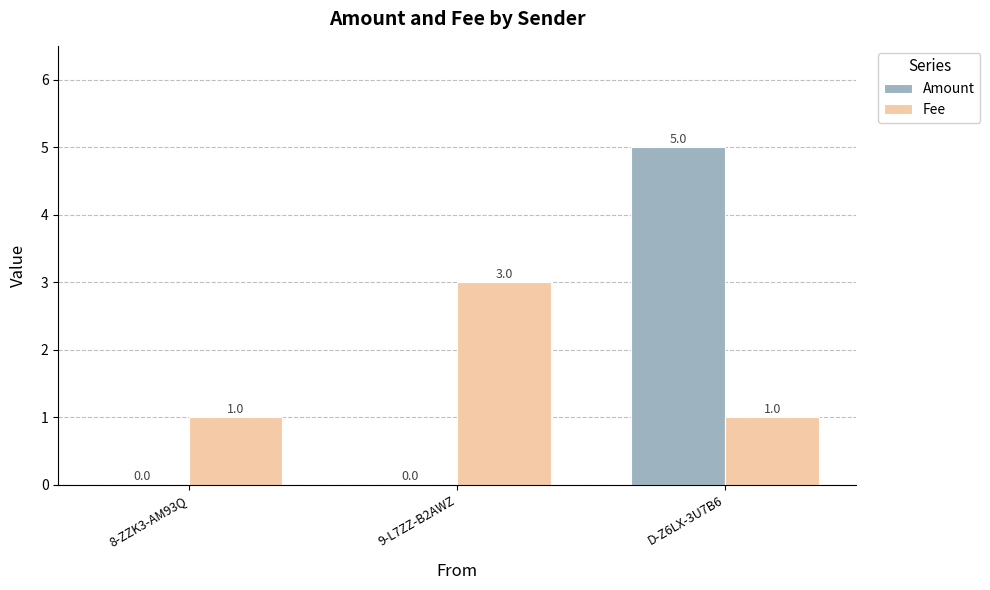

At which label does Fee reach its peak?

9-L7ZZ-B2AWZ